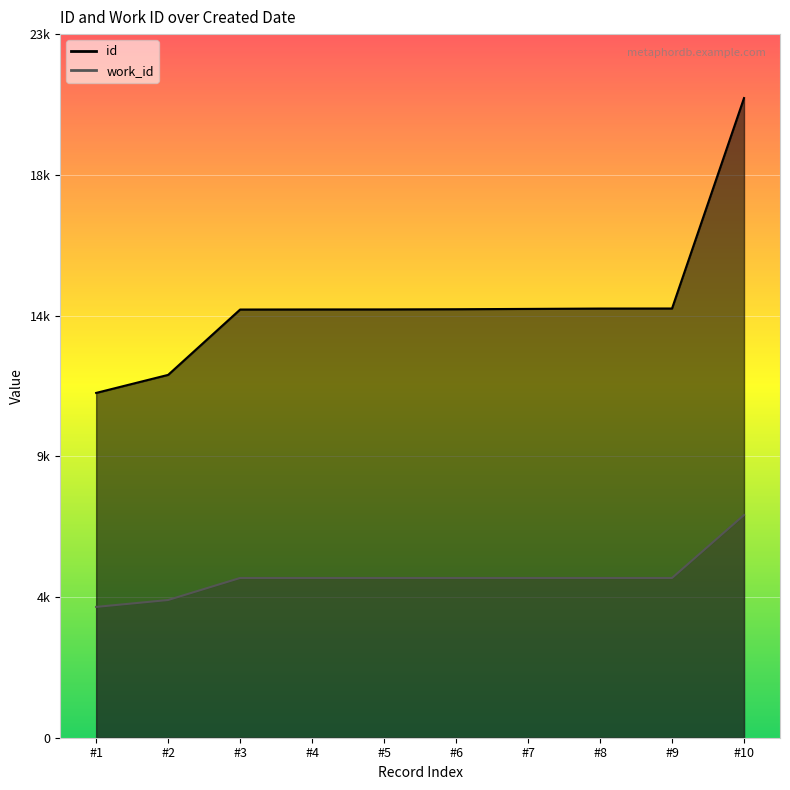

True or false: id and work_id intersect in this chart.

False